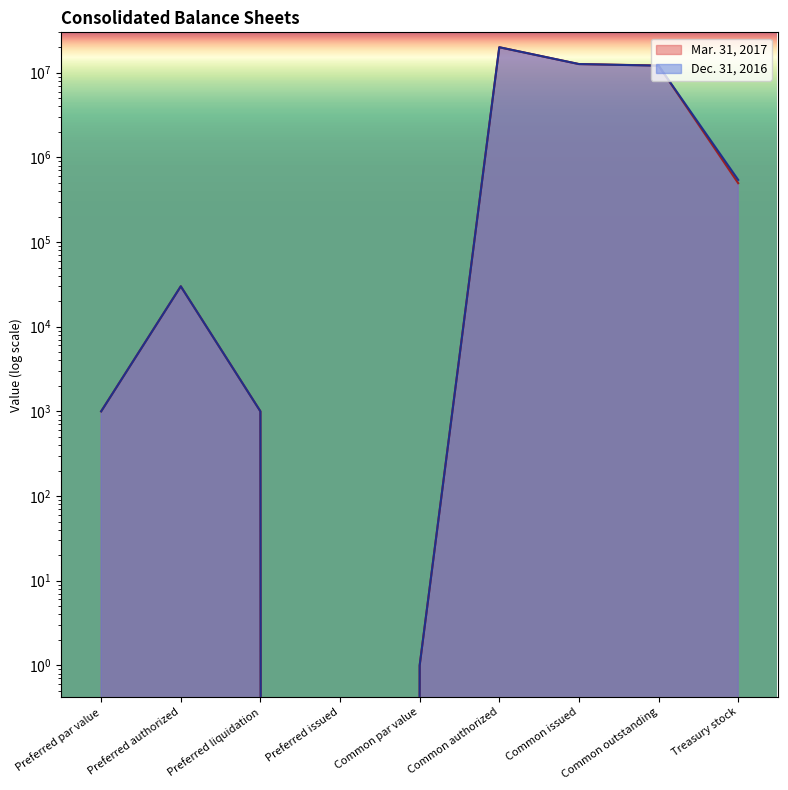

At which category is the sum across all series the highest?

Common authorized